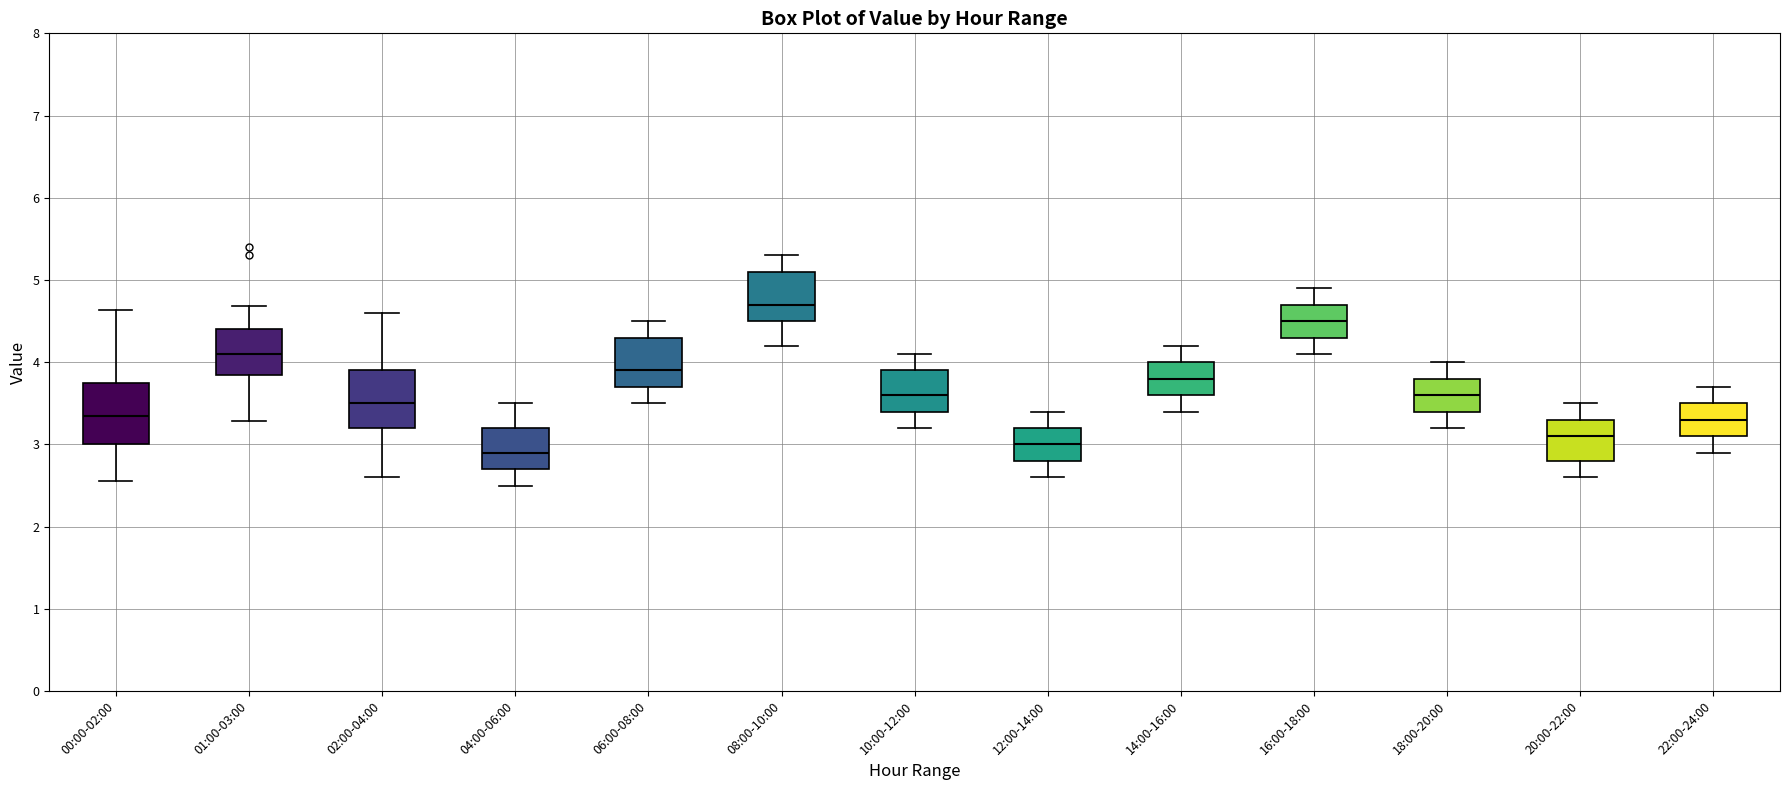

Reading left to right, read every box against the y-axis: the position of its median line, the range the box covers, and the ends of its whiskers. The values are not printed on the chart, so give them approximately, as read against the axis.

00:00-02:00: median 3.4, box 3.0 to 3.8, whiskers 2.6 to 4.6
01:00-03:00: median 4.1, box 3.9 to 4.4, whiskers 3.3 to 4.7
02:00-04:00: median 3.5, box 3.2 to 3.9, whiskers 2.6 to 4.6
04:00-06:00: median 2.9, box 2.7 to 3.2, whiskers 2.5 to 3.5
06:00-08:00: median 3.9, box 3.7 to 4.3, whiskers 3.5 to 4.5
08:00-10:00: median 4.7, box 4.5 to 5.1, whiskers 4.2 to 5.3
10:00-12:00: median 3.6, box 3.4 to 3.9, whiskers 3.2 to 4.1
12:00-14:00: median 3.0, box 2.8 to 3.2, whiskers 2.6 to 3.4
14:00-16:00: median 3.8, box 3.6 to 4.0, whiskers 3.4 to 4.2
16:00-18:00: median 4.5, box 4.3 to 4.7, whiskers 4.1 to 4.9
18:00-20:00: median 3.6, box 3.4 to 3.8, whiskers 3.2 to 4.0
20:00-22:00: median 3.1, box 2.8 to 3.3, whiskers 2.6 to 3.5
22:00-24:00: median 3.3, box 3.1 to 3.5, whiskers 2.9 to 3.7